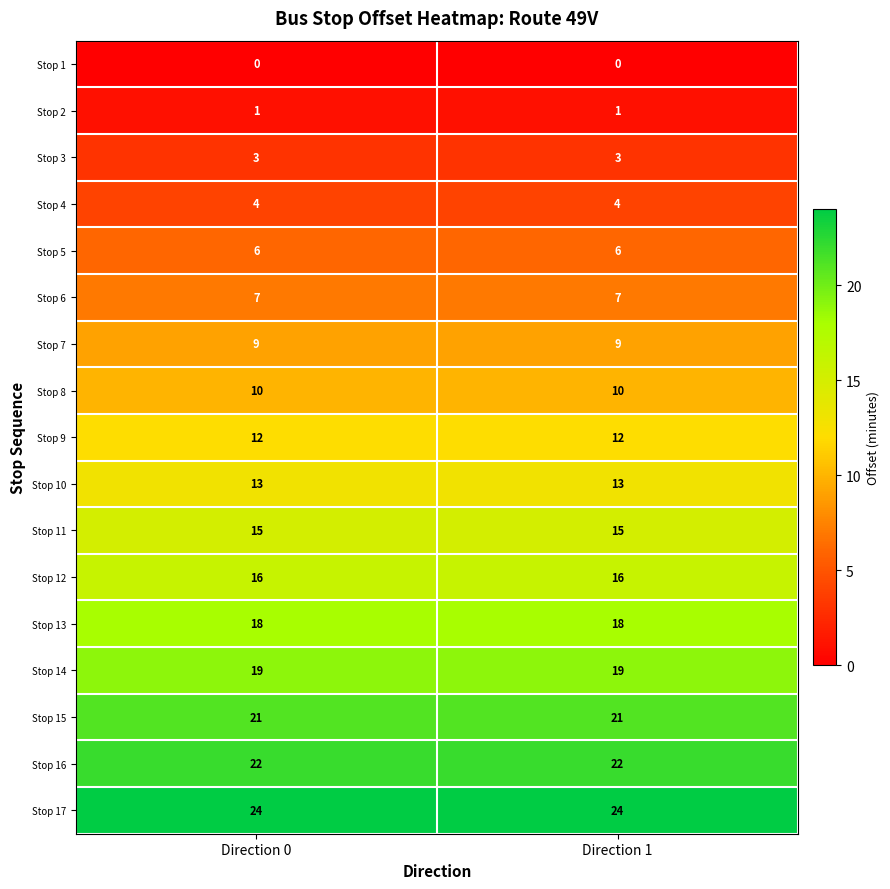

What is the lowest value of the Stop 14 series?

19